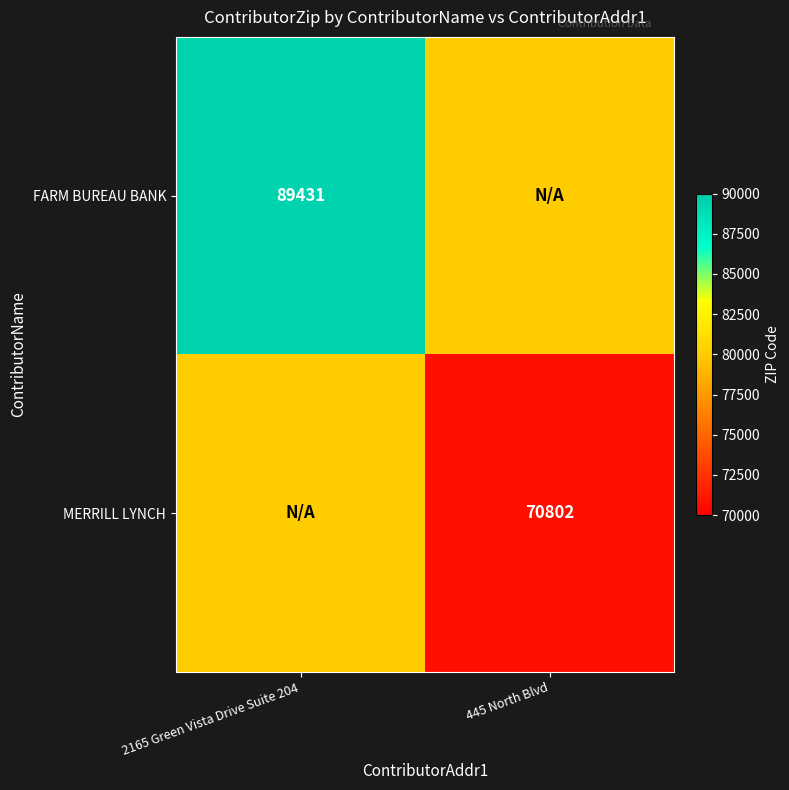

Is it true that MERRILL LYNCH equals 70802 at 445 North Blvd?

True